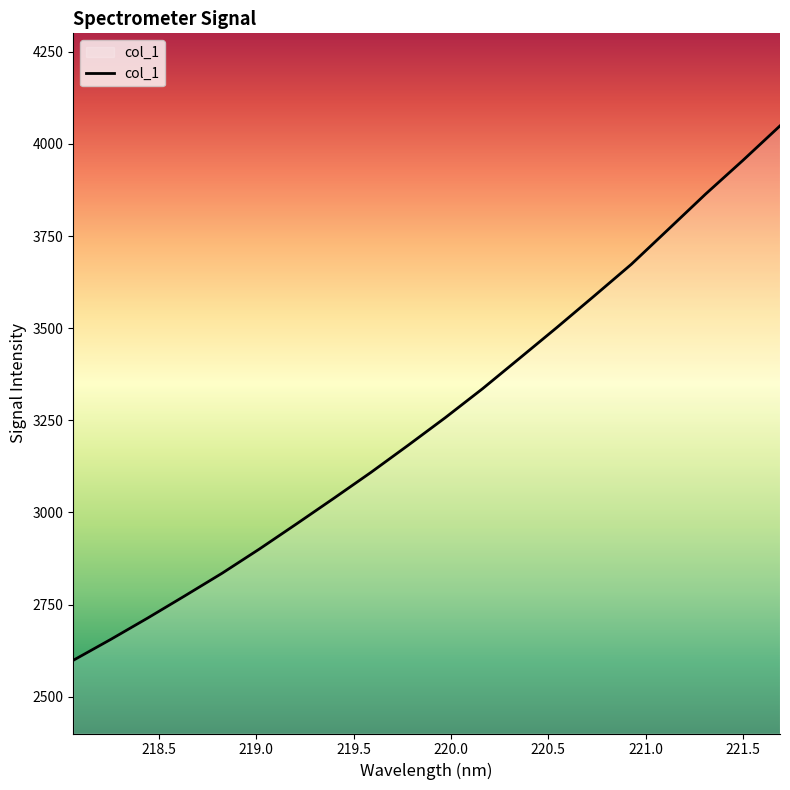

What is the greatest value displayed?

4048.9